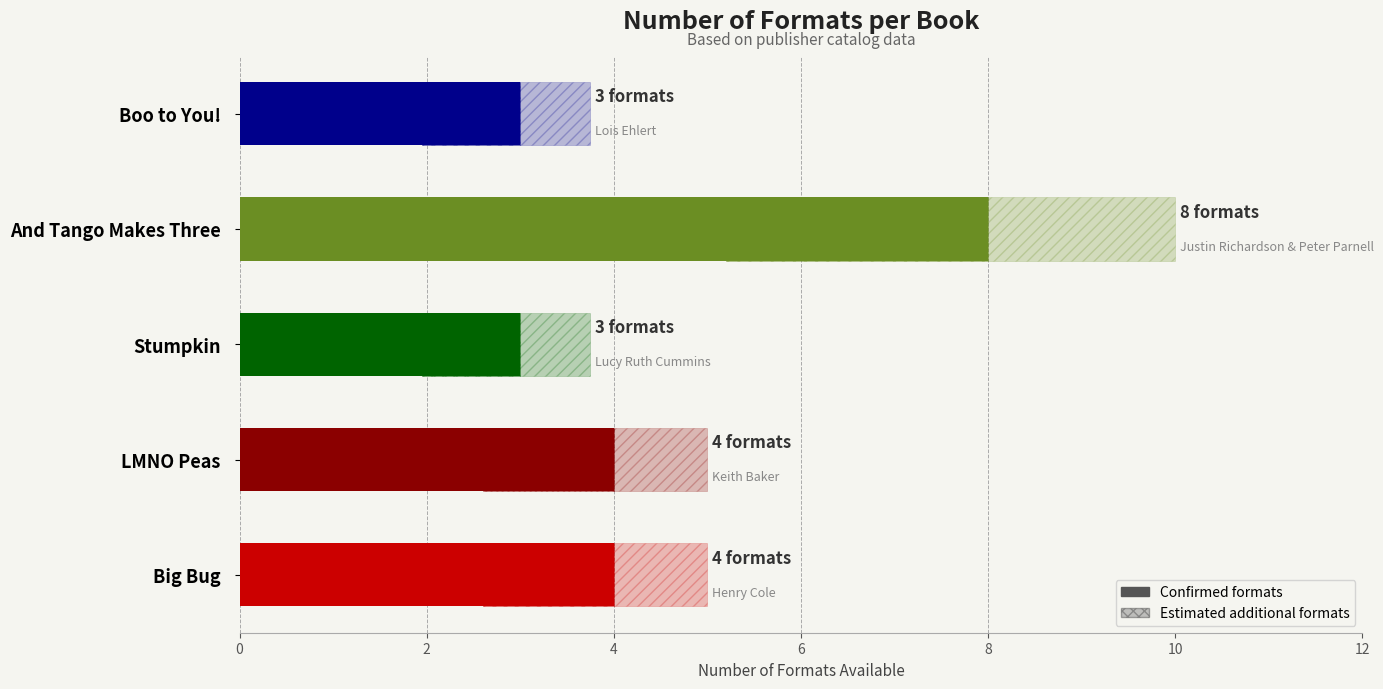

Is it true that the value at LMNO Peas is 2?

False